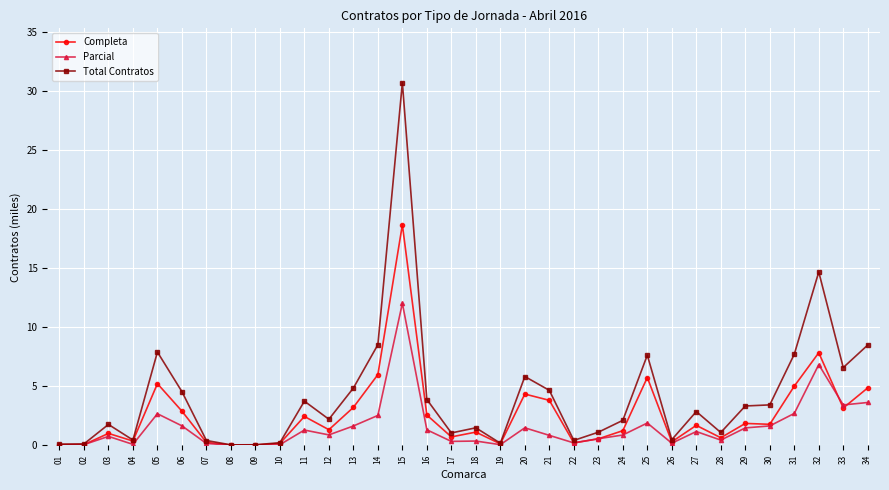

The value of Parcial at 14 is 3.8. True or false?

False